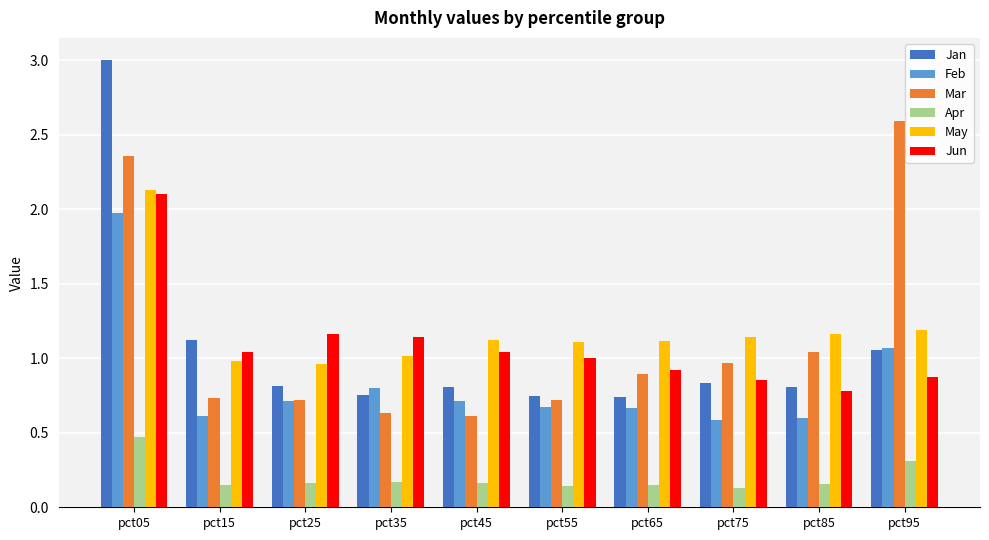

At which label does Jun reach its minimum?

pct85